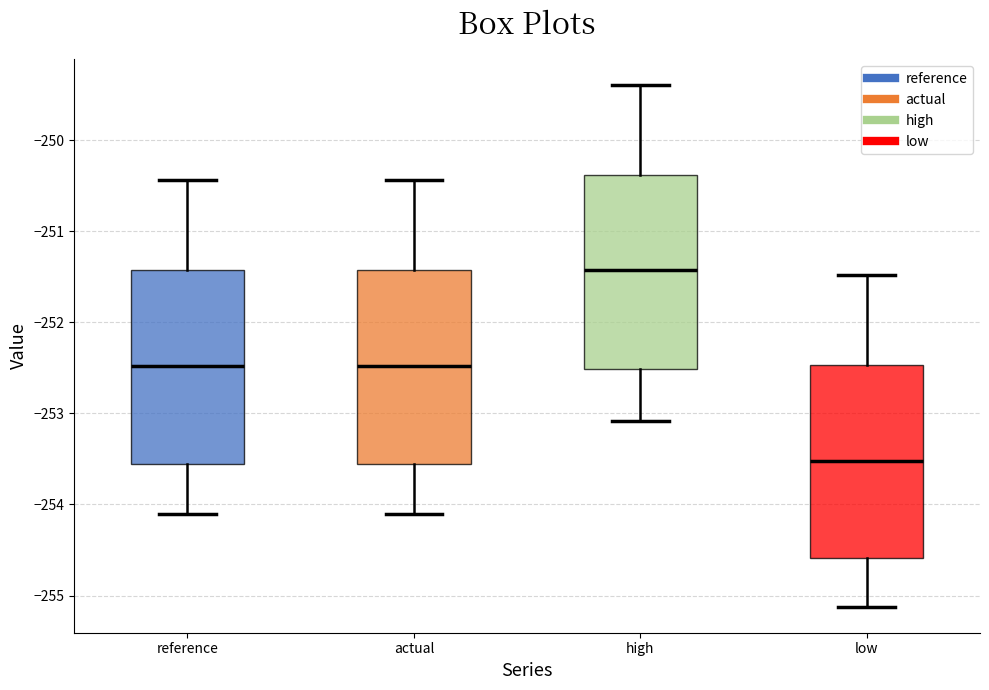

Where does the lower whisker of the box for actual end on the y-axis? The values are not printed on the chart, so give them approximately, as read against the axis.

-254.1